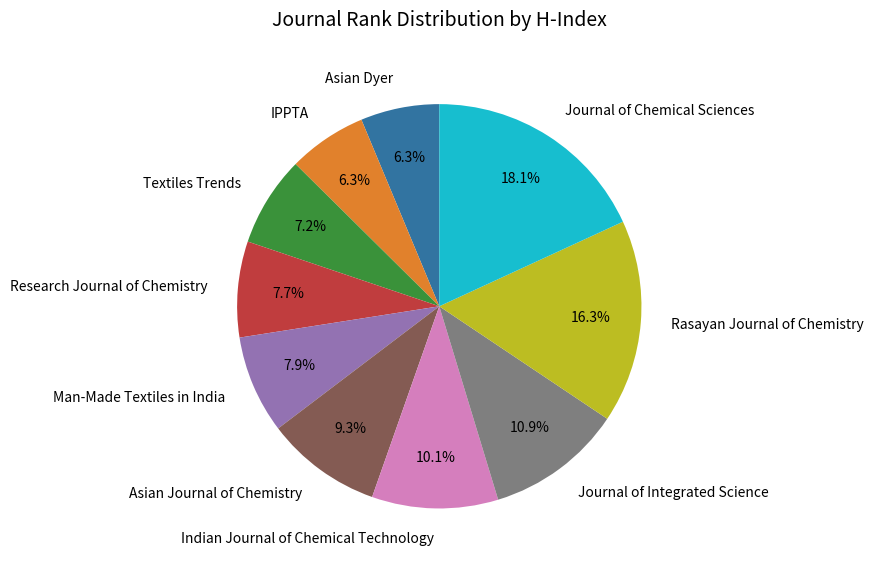

What percentage do Journal of Integrated Science and Research Journal of Chemistry together represent?

18.6%